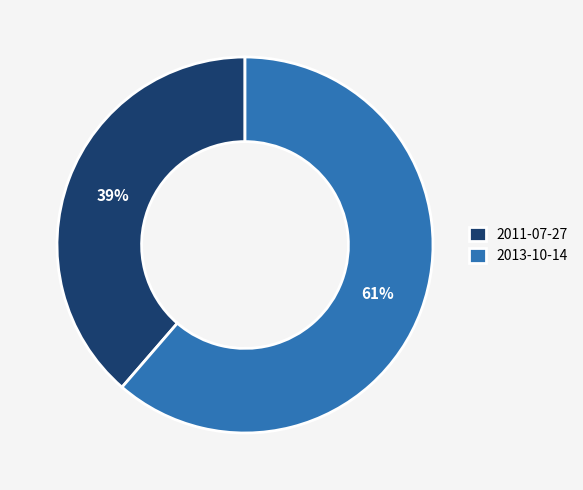

Rank the categories by value from lowest to highest.

2011-07-27, 2013-10-14